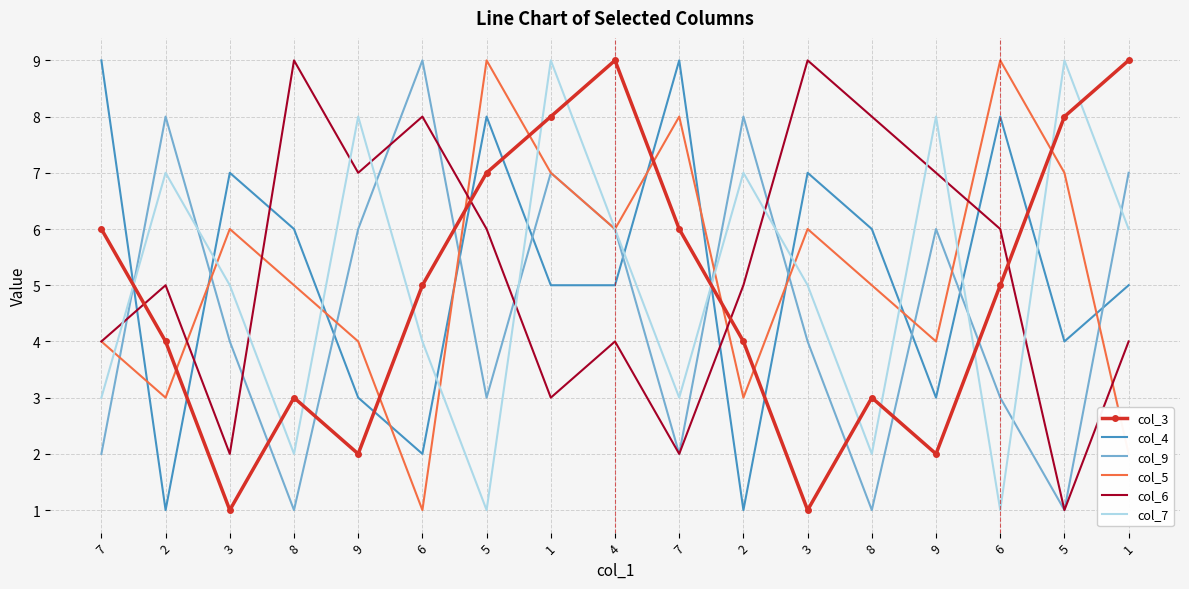

What is the value of the col_9 point at the 8th from the left?

7